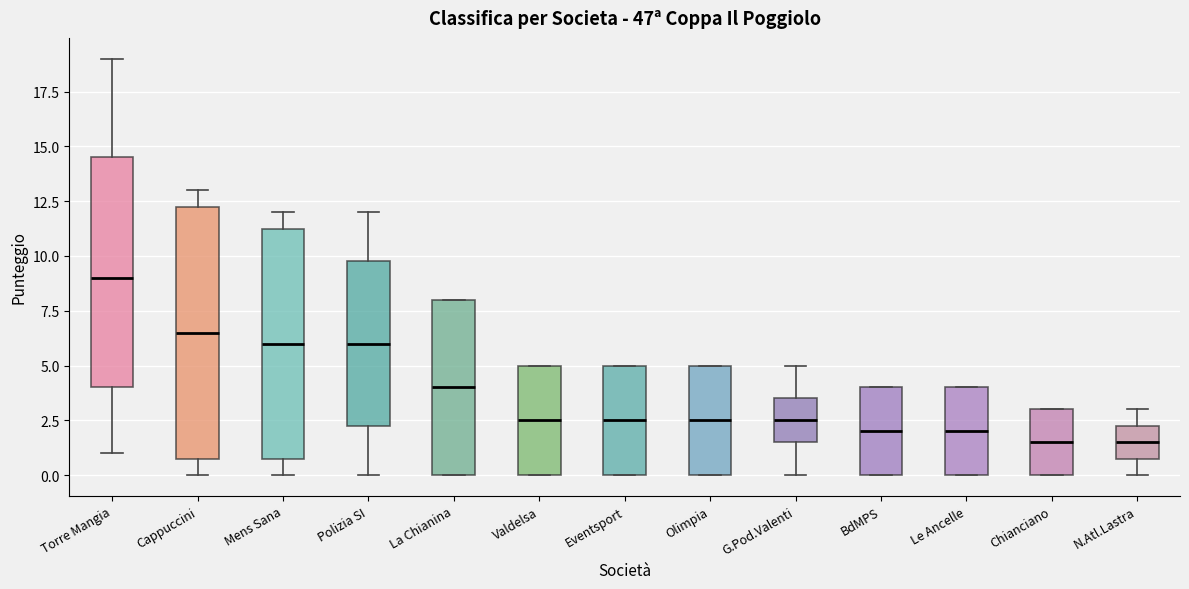

Where does the upper whisker of the box for N.Atl.Lastra end on the y-axis? The values are not printed on the chart, so give them approximately, as read against the axis.

3.0